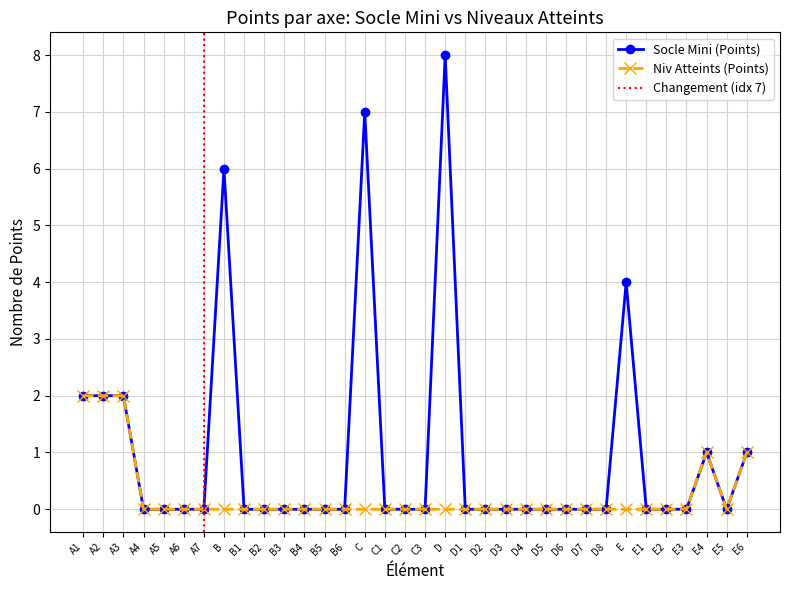

At which label is Niv Atteints (Points) closest to 1?

E4